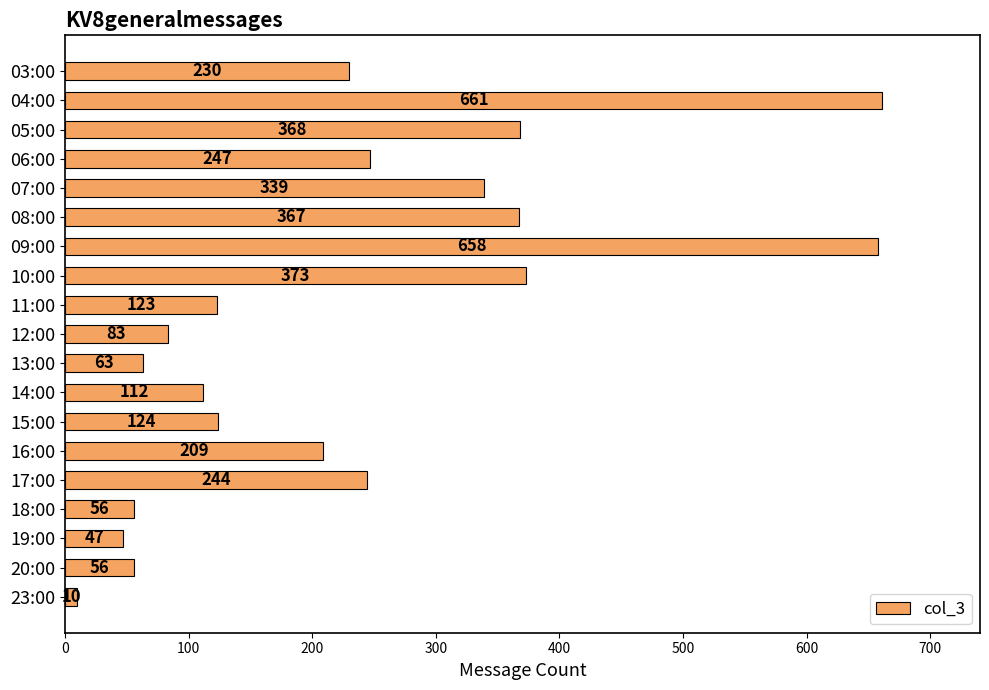

What is the difference between the maximum and second lowest values?

614